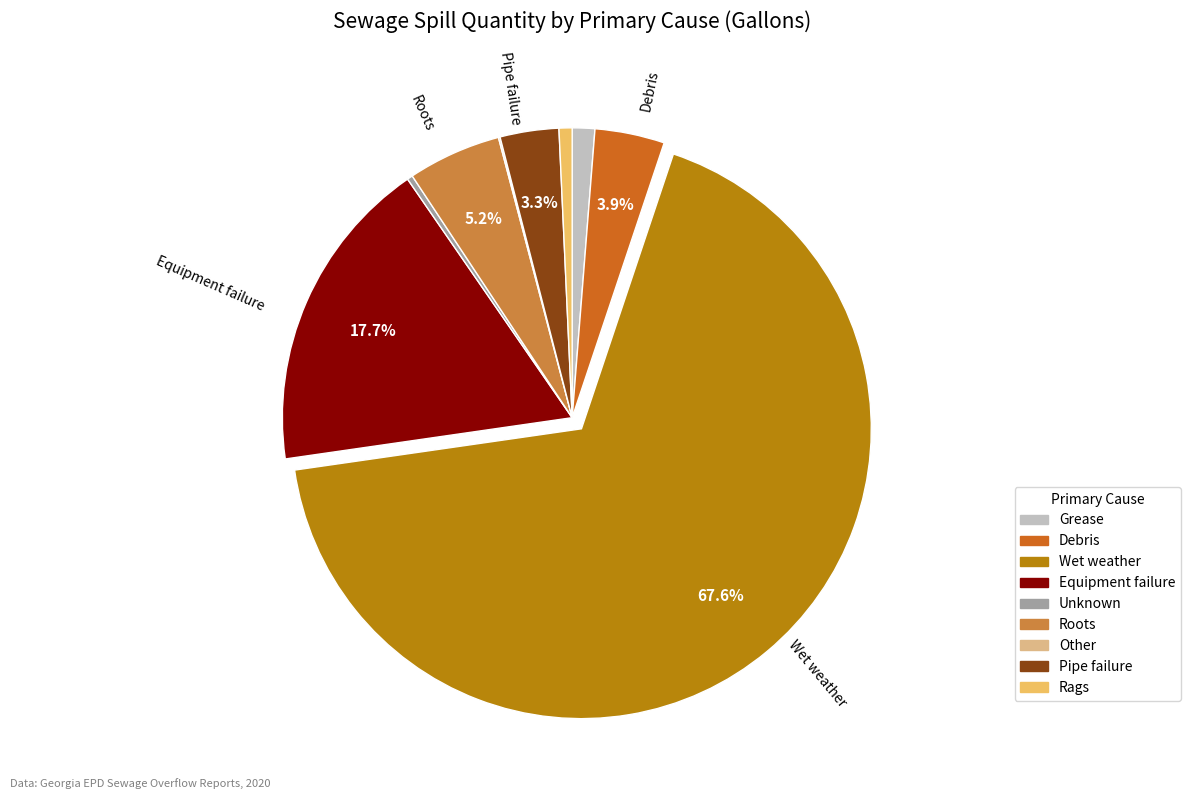

Which has a higher value, Pipe failure or Equipment failure?

Equipment failure